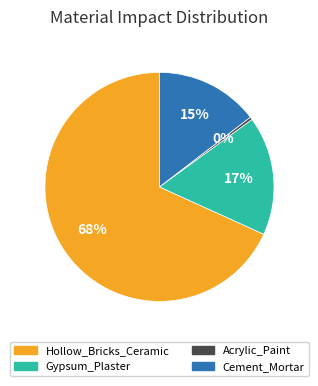

Is the sum of Cement_Mortar and Acrylic_Paint greater than half?

No